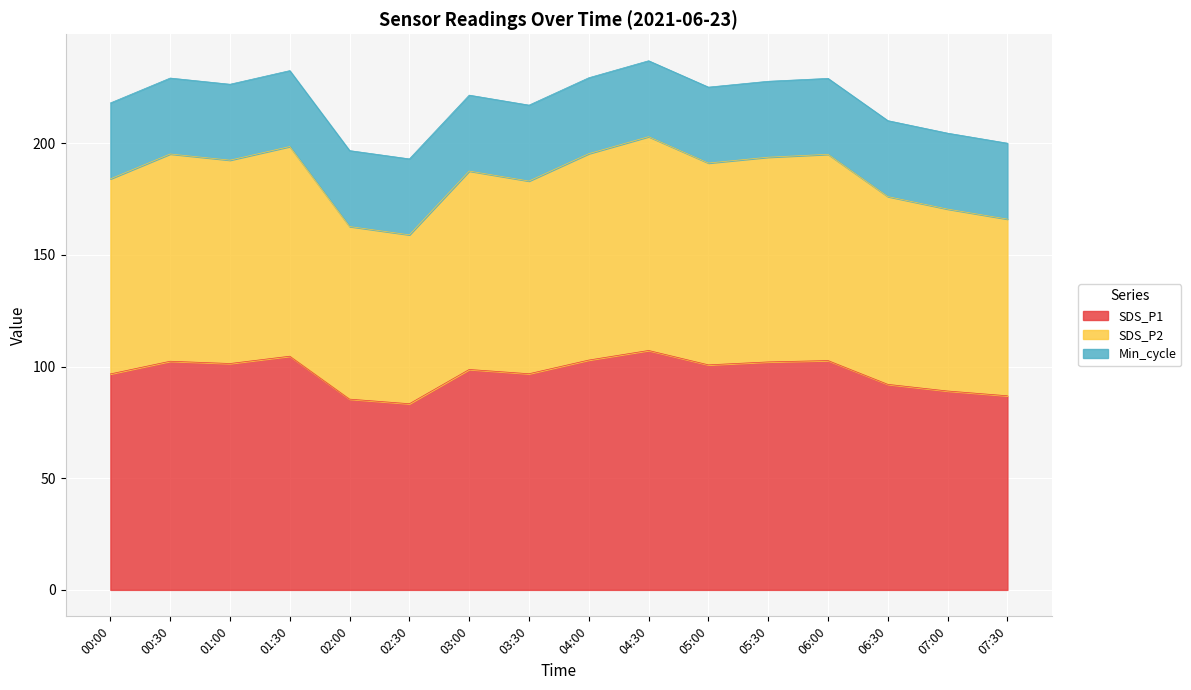

In SDS_P1, how many points are lower than both neighbors (excluding endpoints)?

4